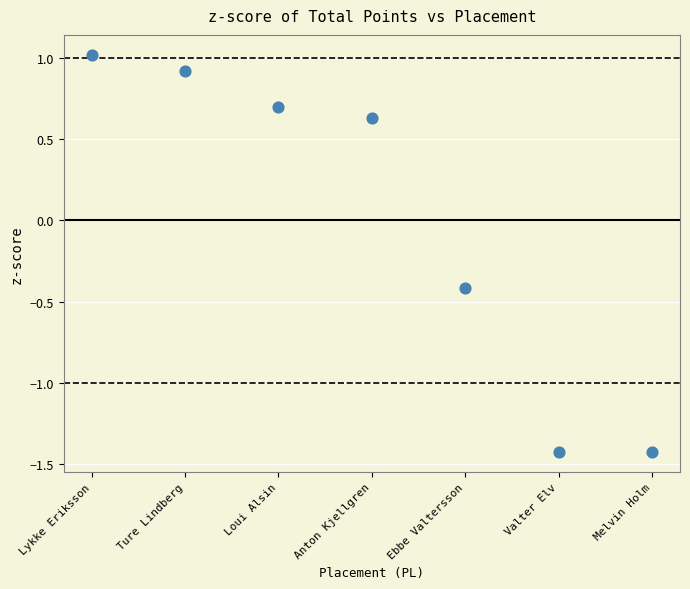

What Y value in the scatter plot is closest to 0?

-0.4